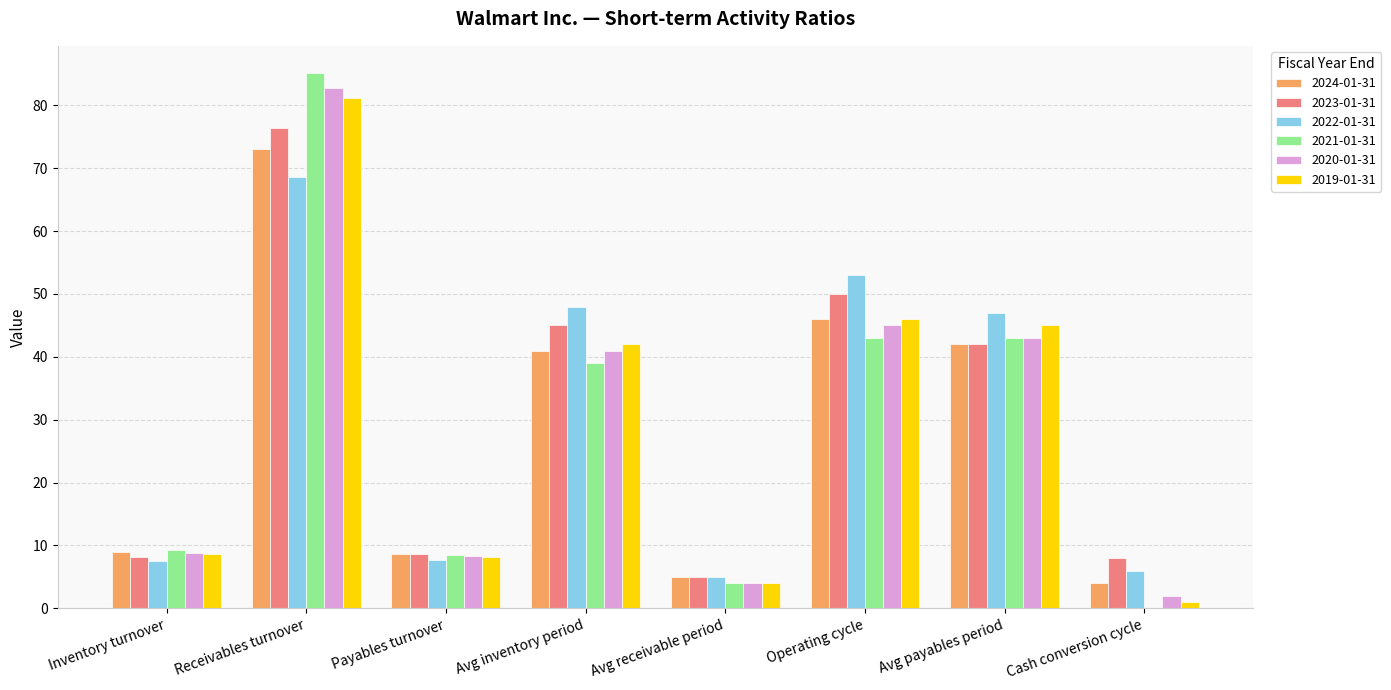

Which category has the highest value across all series?

Receivables turnover